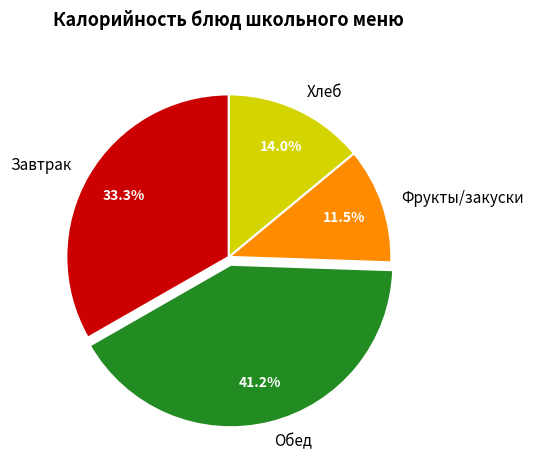

Is the sum of Завтрак and Хлеб greater than half?

No